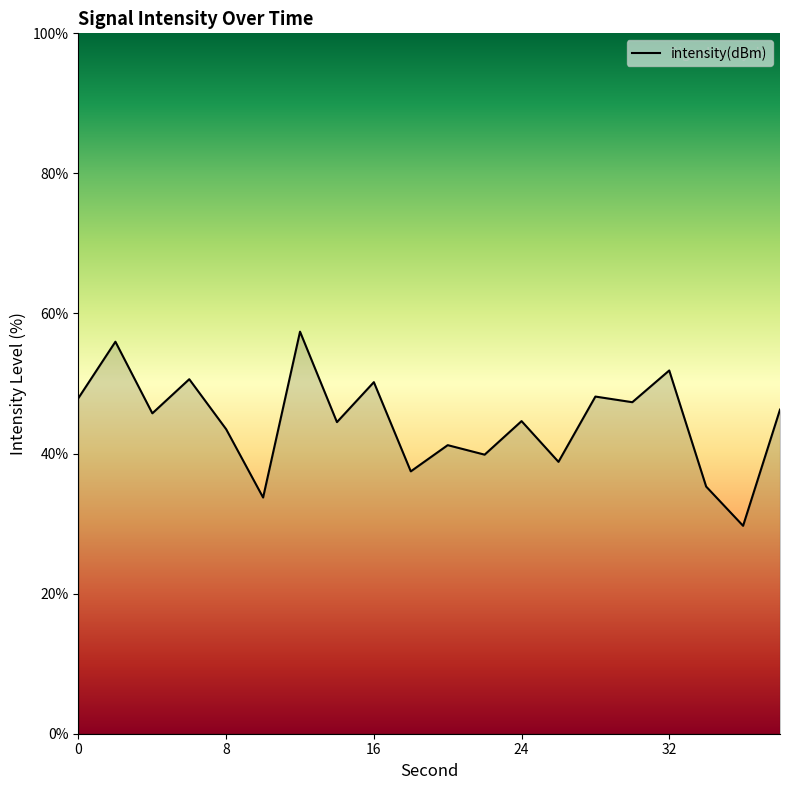

What is the difference between the maximum and minimum values?

27.7